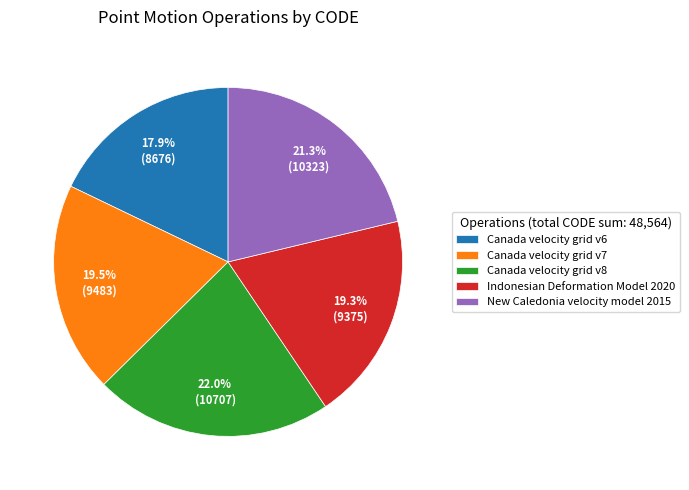

To the nearest percent, what portion does Canada velocity grid v8 represent?

22%